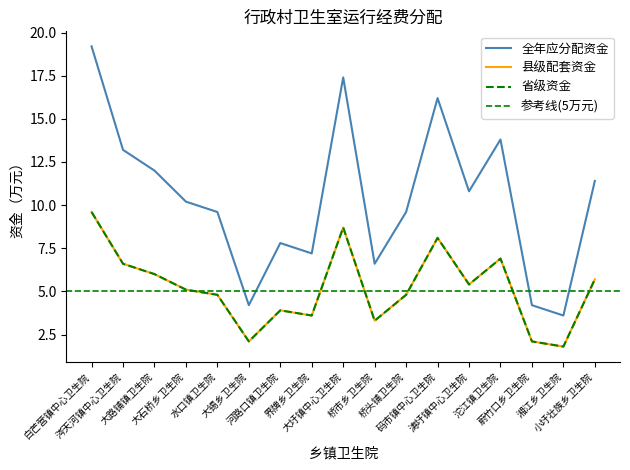

Is it true that 省级资金 equals 6.0 at 河路口镇卫生院?

False